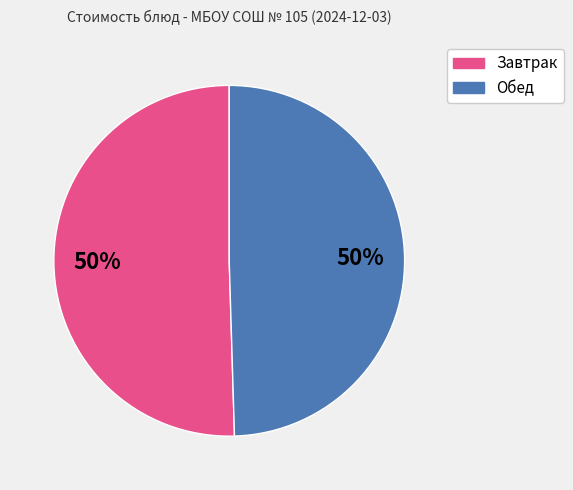

How many segments does this pie chart have?

2